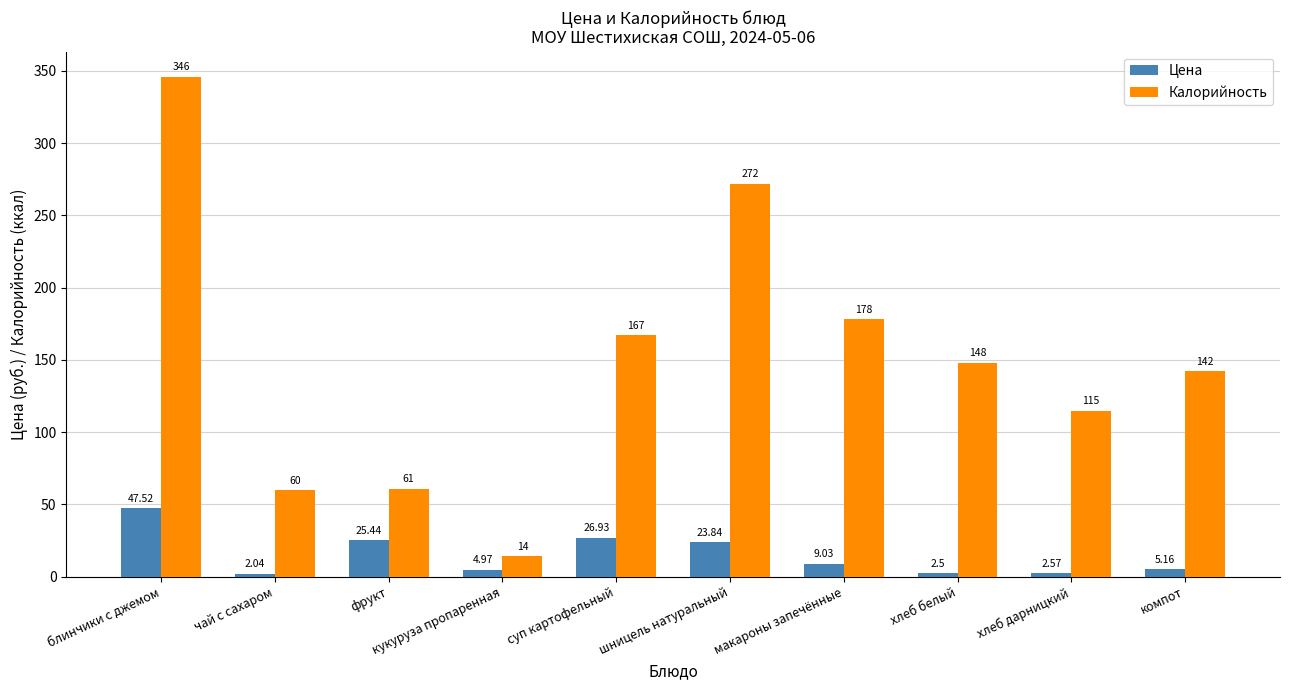

How many bars are there in each group?

2